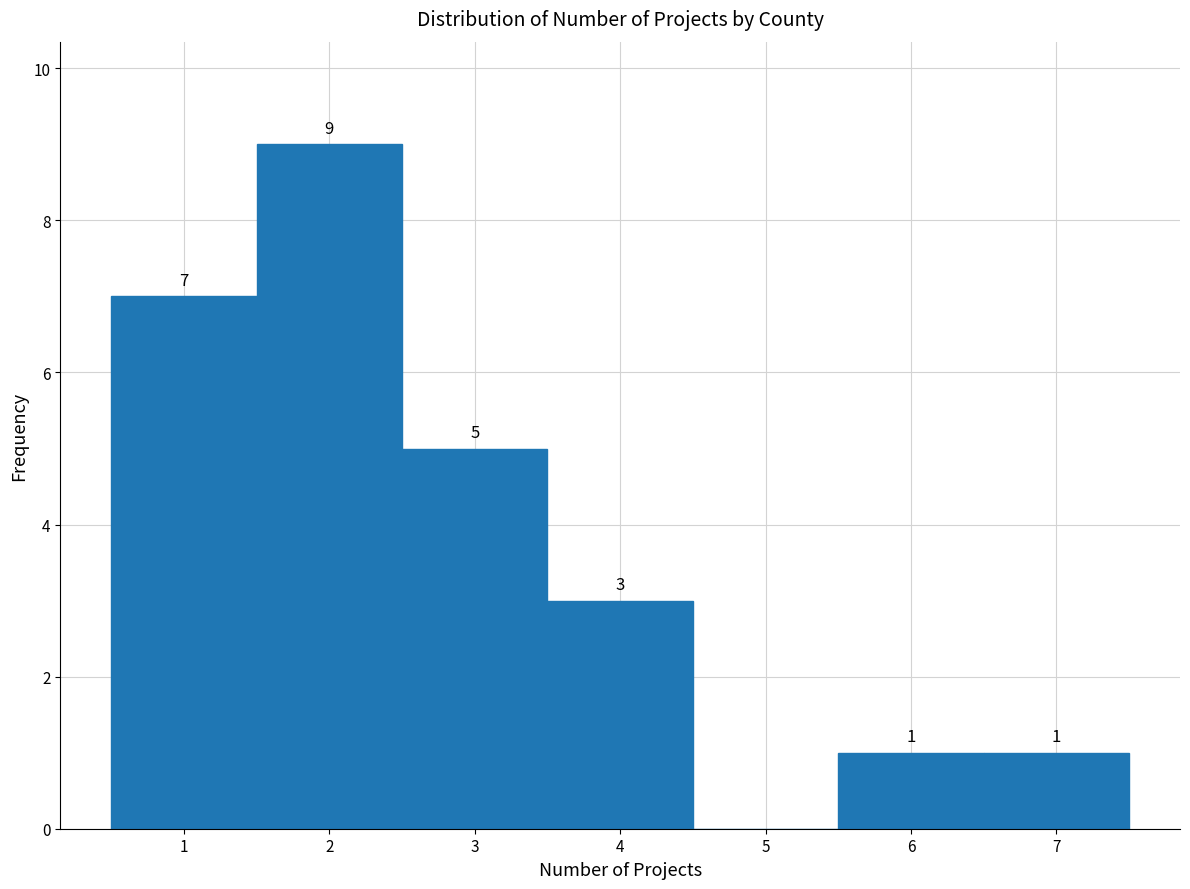

Which range on the x-axis has the tallest bar?

1.5 to 2.5